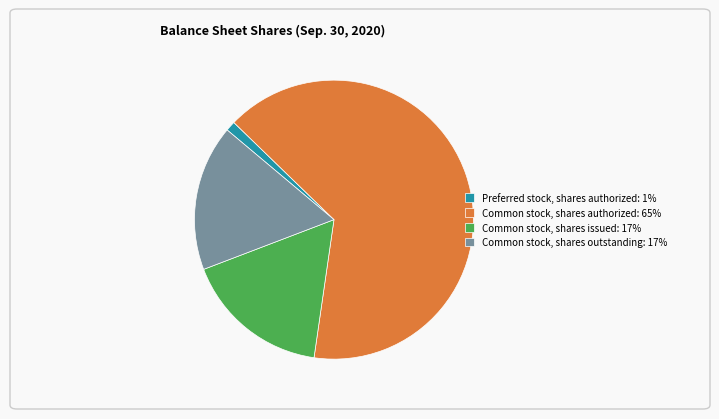

True or false: Common stock, shares issued: 17% accounts for 11% of the total.

False